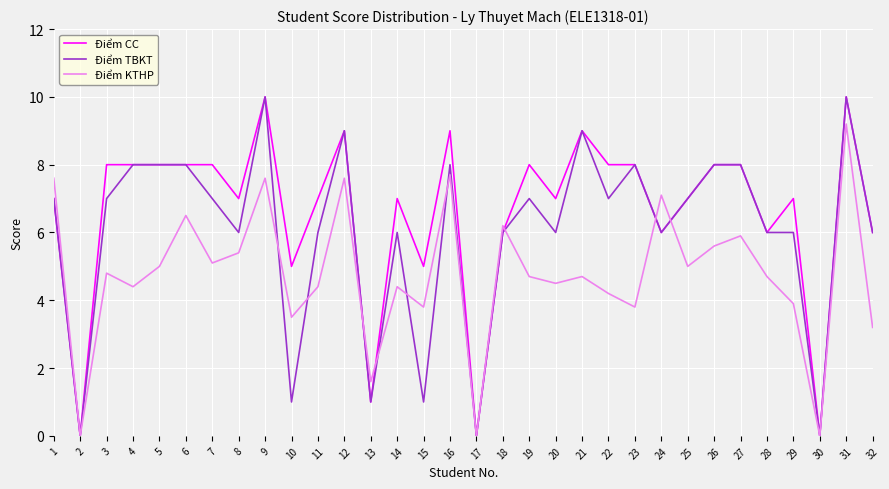

Between 8 and 12, which series saw the biggest shift?

Điểm TBKT